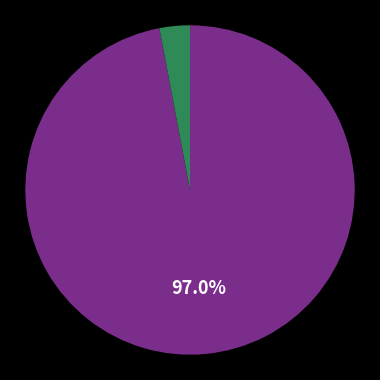

Is there a majority slice in this chart?

Yes